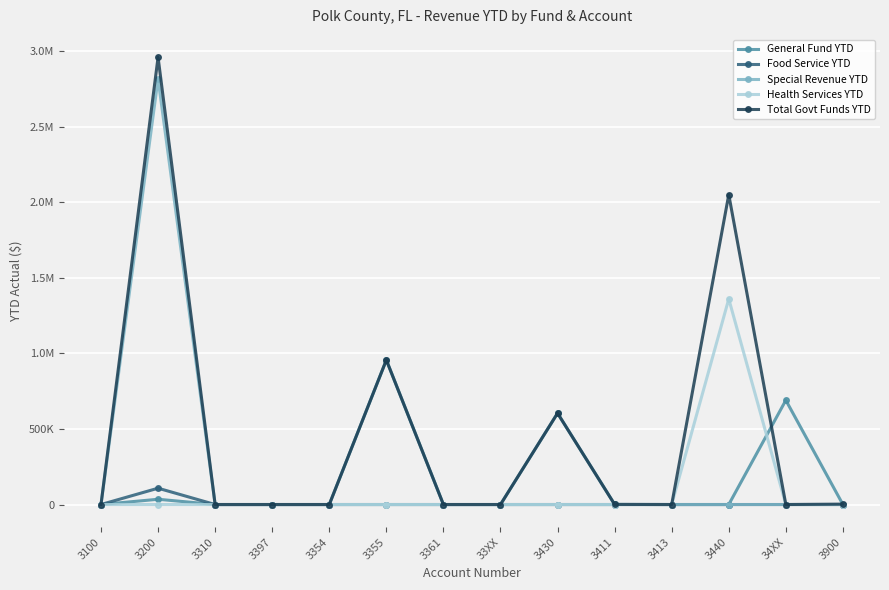

What are all the series names shown in the legend?

General Fund YTD, Food Service YTD, Special Revenue YTD, Health Services YTD, Total Govt Funds YTD